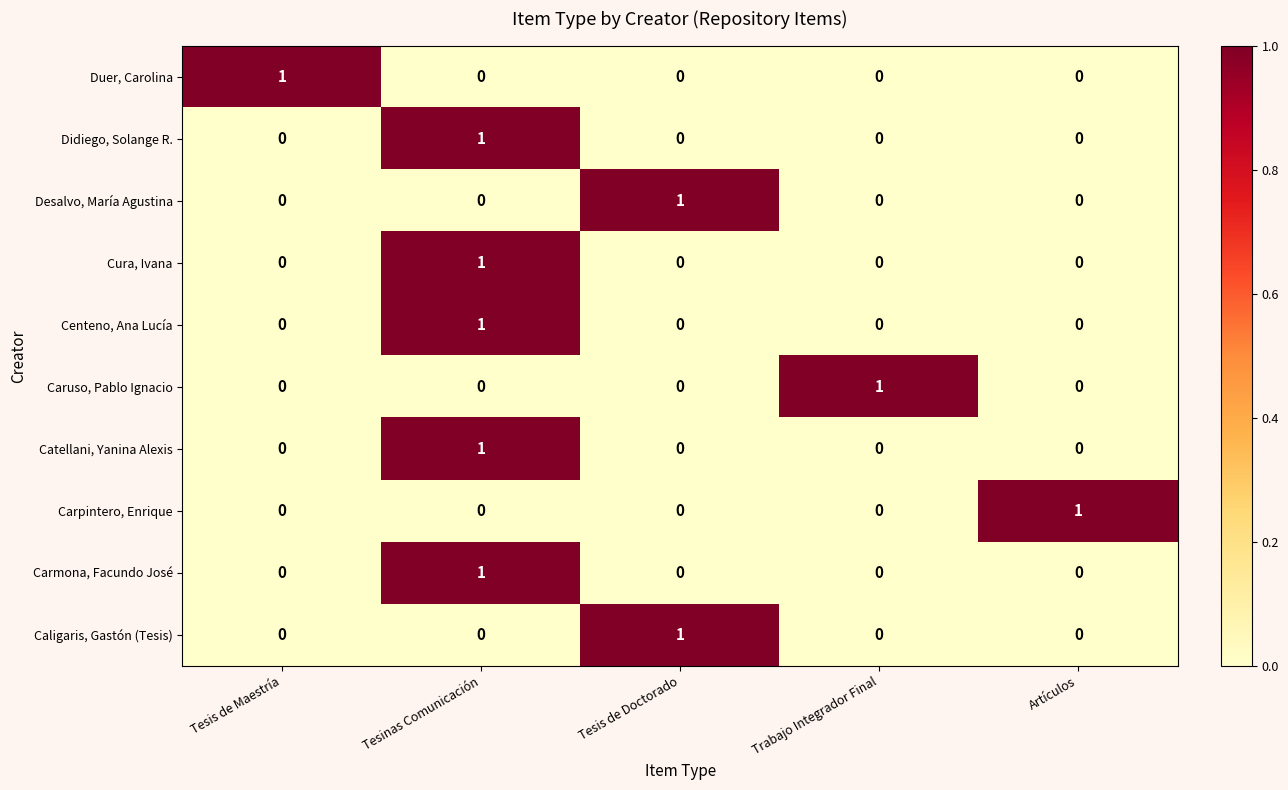

What is the maximum value shown in the chart?

1